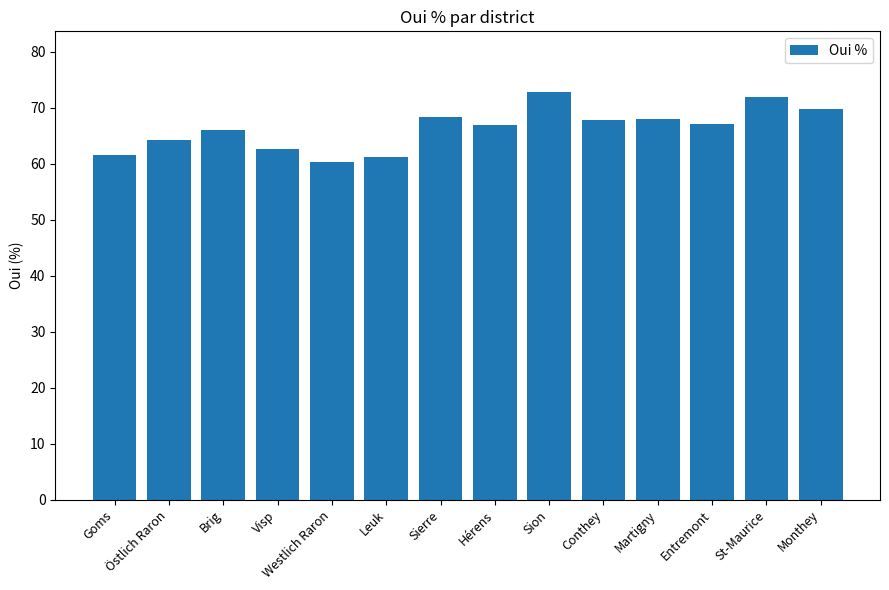

Approximately how many times larger is the value at Entremont compared to Goms?

1.1